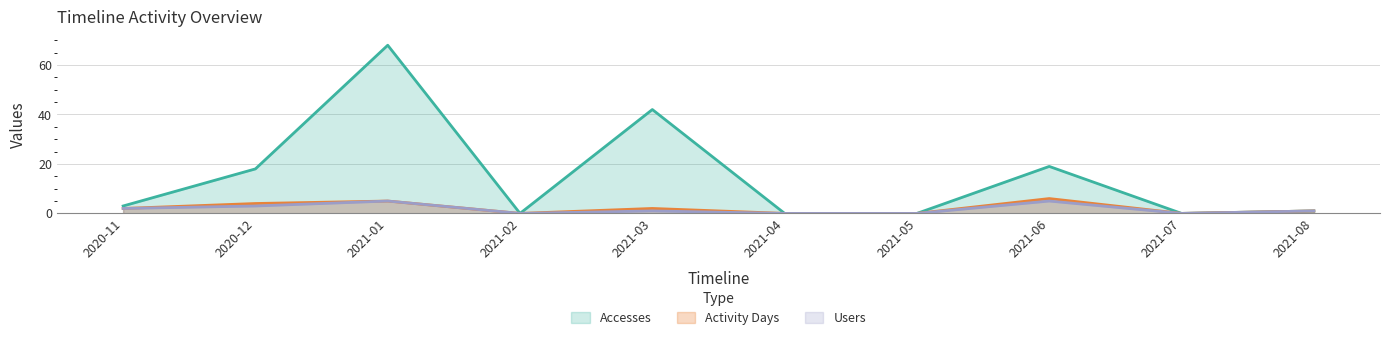

At which label is Users closest to 2?

2020-11